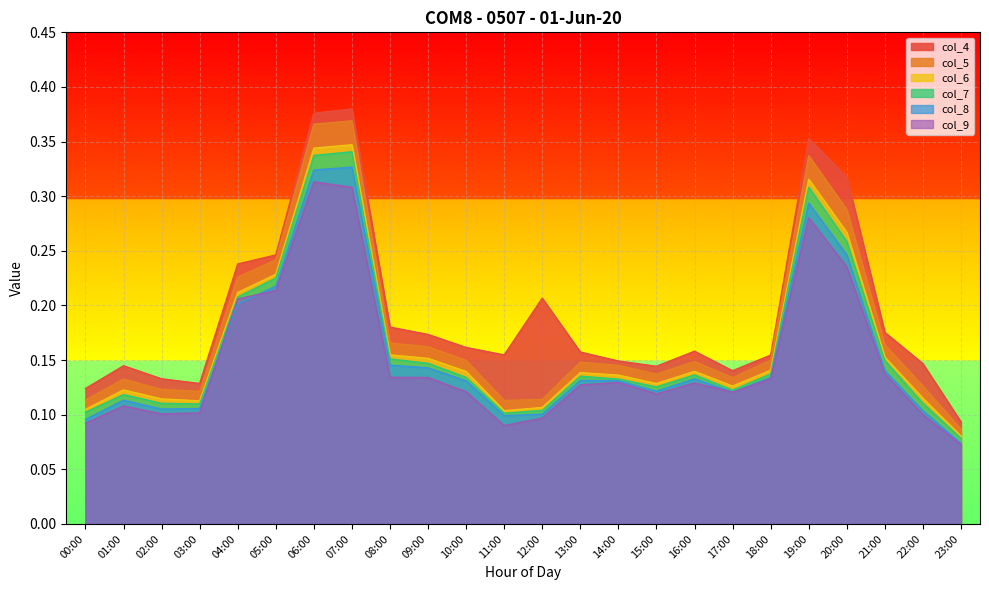

True or false: col_6 has more than 2 points higher than both neighbors.

True